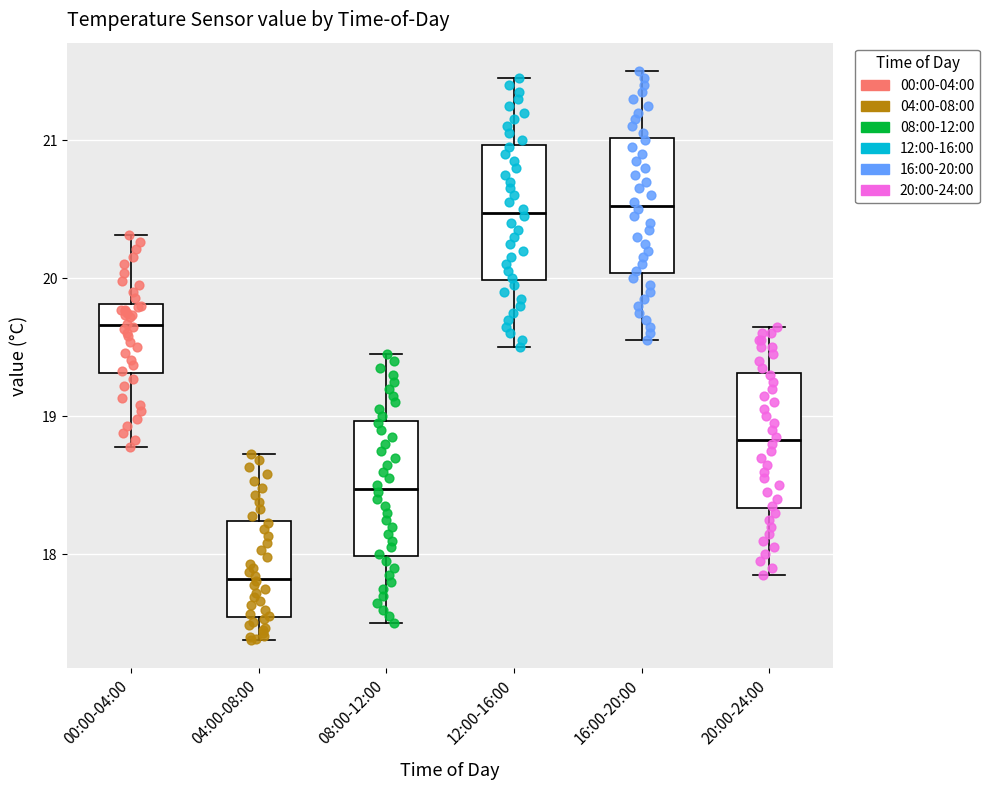

Reading left to right, transcribe this box plot: for each box, give where its median line is, the range the box spans, and where its two whiskers end, as read against the y-axis. The values are not printed on the chart, so give them approximately, as read against the axis.

00:00-04:00: median 19.7, box 19.3 to 19.8, whiskers 18.8 to 20.3
04:00-08:00: median 17.8, box 17.5 to 18.2, whiskers 17.4 to 18.7
08:00-12:00: median 18.5, box 18.0 to 19.0, whiskers 17.5 to 19.5
12:00-16:00: median 20.5, box 20.0 to 21.0, whiskers 19.5 to 21.5
16:00-20:00: median 20.5, box 20.0 to 21.0, whiskers 19.6 to 21.5
20:00-24:00: median 18.8, box 18.3 to 19.3, whiskers 17.9 to 19.7